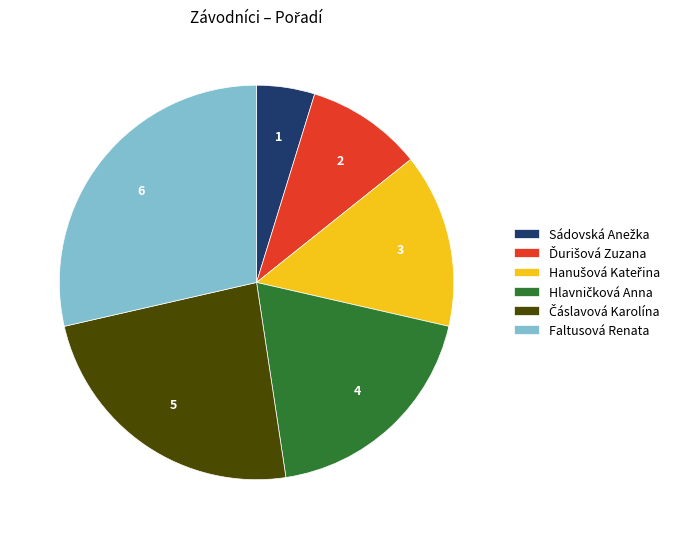

Is there a majority slice in this chart?

No